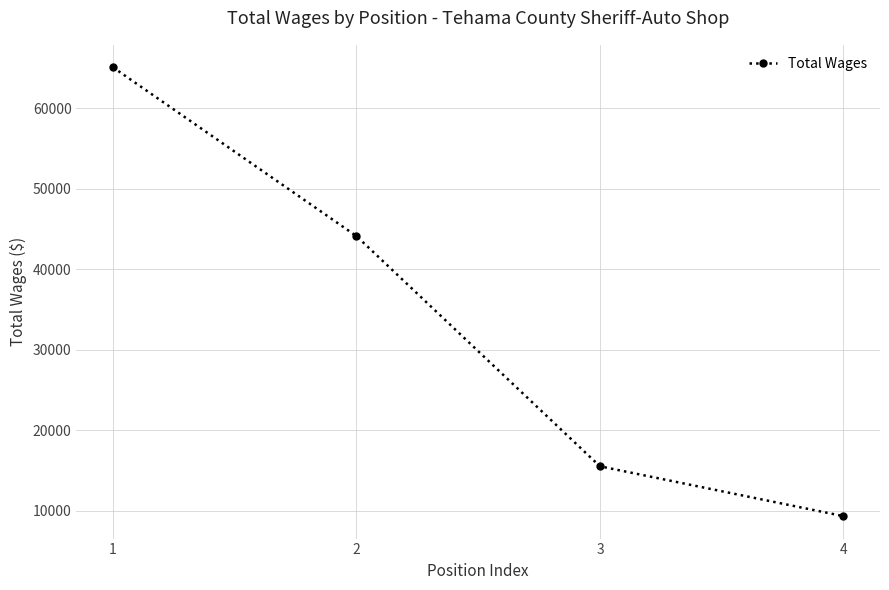

Which label corresponds to the largest value in the chart?

1